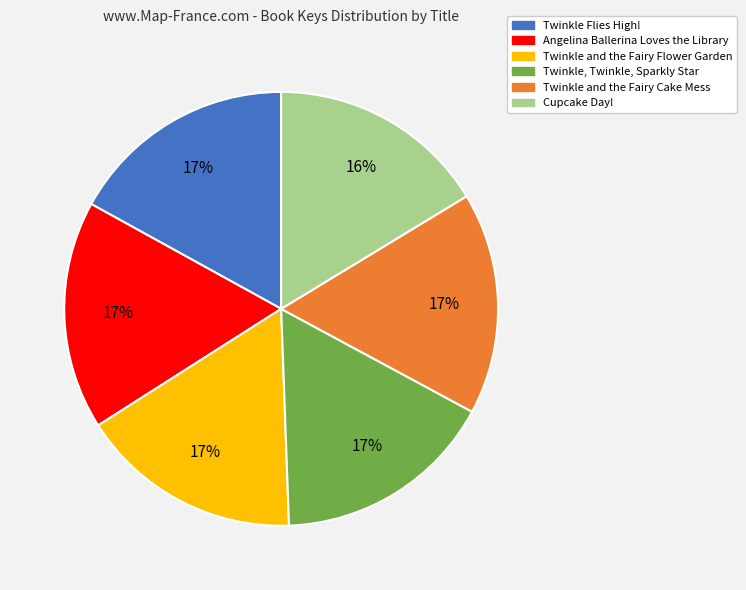

Is there any slice that represents more than half of the pie?

No